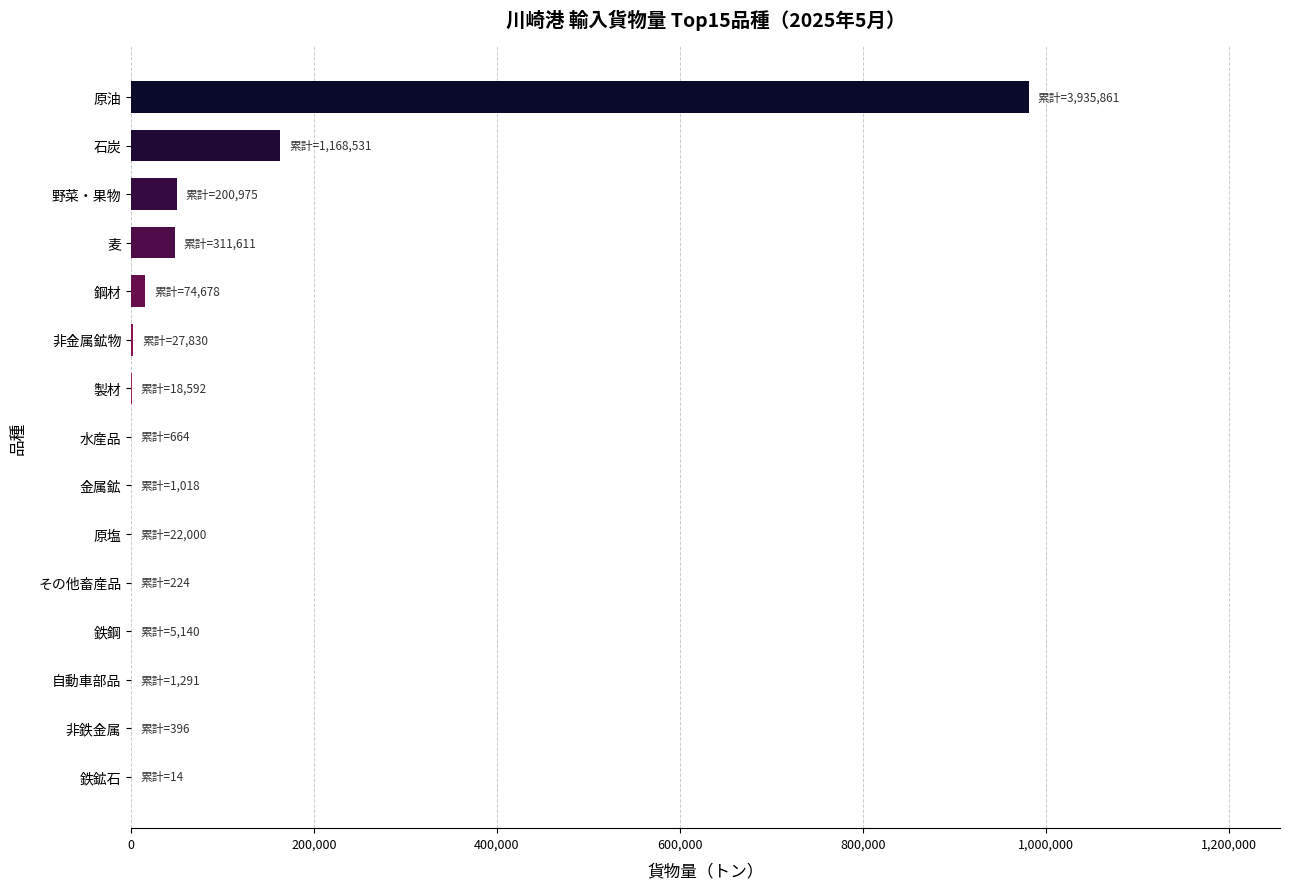

Which category has the highest value across all series?

原油